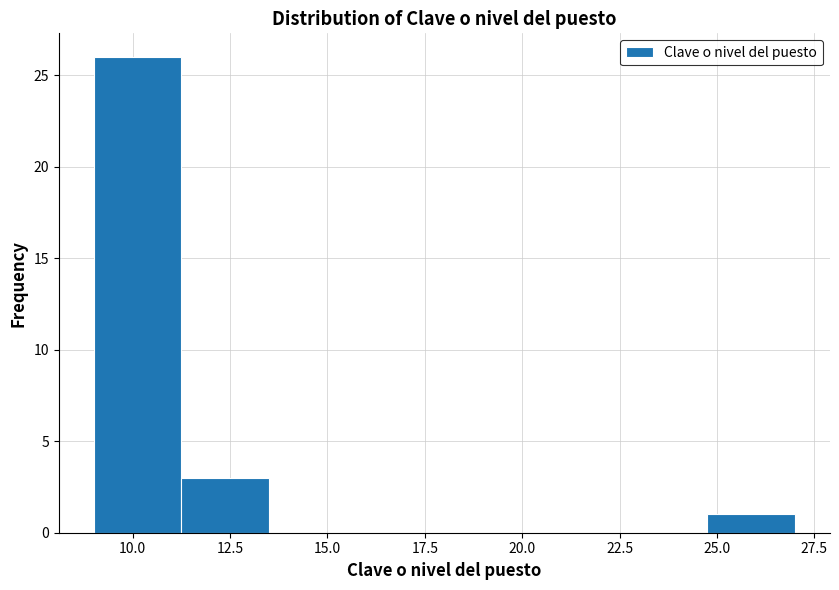

Over which range of the x-axis is the bar tallest?

9.00 to 11.25